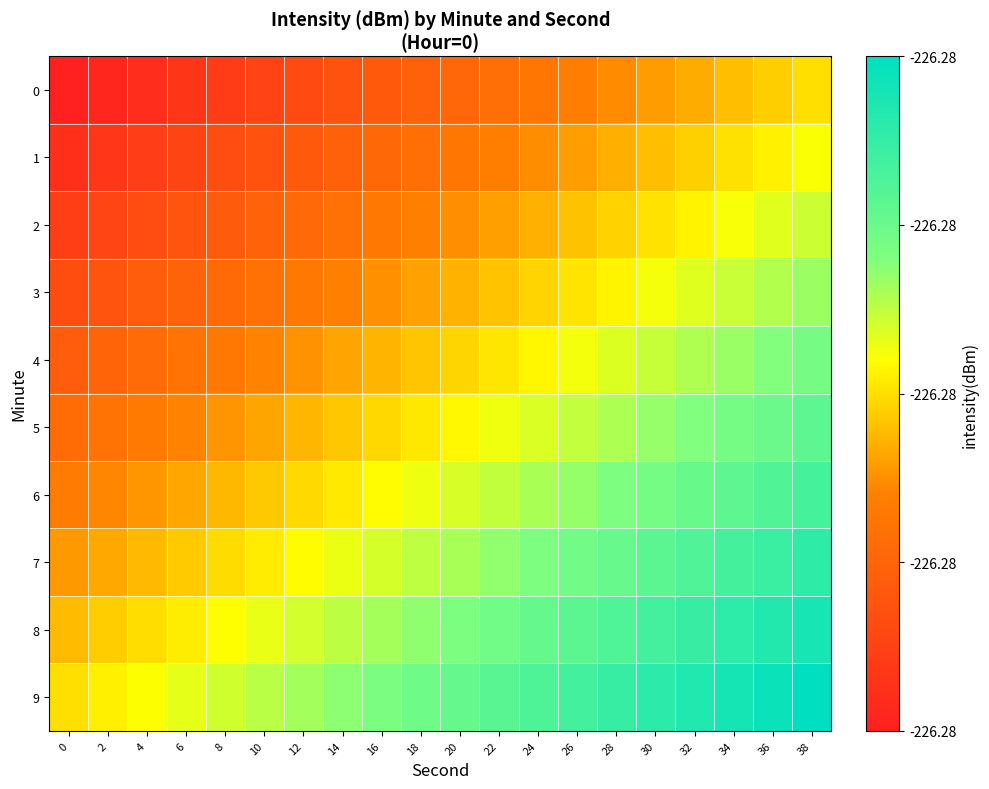

Reading left to right, extract all data points from this chart.

0: 0=0.0	2=0.0	4=0.1	6=0.1	8=0.1	10=0.1	12=0.2	14=0.2	16=0.2	18=0.2	20=0.3	22=0.3	24=0.3	26=0.3	28=0.4	30=0.4	32=0.4	34=0.4	36=0.5	38=0.5
1: 0=0.1	2=0.1	4=0.1	6=0.1	8=0.2	10=0.2	12=0.2	14=0.2	16=0.3	18=0.3	20=0.3	22=0.3	24=0.4	26=0.4	28=0.4	30=0.5	32=0.5	34=0.5	36=0.5	38=0.6
2: 0=0.1	2=0.1	4=0.2	6=0.2	8=0.2	10=0.2	12=0.3	14=0.3	16=0.3	18=0.3	20=0.4	22=0.4	24=0.4	26=0.5	28=0.5	30=0.5	32=0.5	34=0.6	36=0.6	38=0.6
3: 0=0.2	2=0.2	4=0.2	6=0.2	8=0.3	10=0.3	12=0.3	14=0.4	16=0.4	18=0.4	20=0.4	22=0.5	24=0.5	26=0.5	28=0.5	30=0.6	32=0.6	34=0.6	36=0.6	38=0.7
4: 0=0.2	2=0.2	4=0.3	6=0.3	8=0.3	10=0.4	12=0.4	14=0.4	16=0.4	18=0.5	20=0.5	22=0.5	24=0.5	26=0.6	28=0.6	30=0.6	32=0.6	34=0.7	36=0.7	38=0.7
5: 0=0.3	2=0.3	4=0.3	6=0.4	8=0.4	10=0.4	12=0.4	14=0.5	16=0.5	18=0.5	20=0.5	22=0.6	24=0.6	26=0.6	28=0.6	30=0.7	32=0.7	34=0.7	36=0.8	38=0.8
6: 0=0.3	2=0.4	4=0.4	6=0.4	8=0.4	10=0.5	12=0.5	14=0.5	16=0.5	18=0.6	20=0.6	22=0.6	24=0.6	26=0.7	28=0.7	30=0.7	32=0.8	34=0.8	36=0.8	38=0.8
7: 0=0.4	2=0.4	4=0.4	6=0.5	8=0.5	10=0.5	12=0.5	14=0.6	16=0.6	18=0.6	20=0.7	22=0.7	24=0.7	26=0.7	28=0.8	30=0.8	32=0.8	34=0.8	36=0.9	38=0.9
8: 0=0.4	2=0.5	4=0.5	6=0.5	8=0.5	10=0.6	12=0.6	14=0.6	16=0.7	18=0.7	20=0.7	22=0.7	24=0.8	26=0.8	28=0.8	30=0.8	32=0.9	34=0.9	36=0.9	38=0.9
9: 0=0.5	2=0.5	4=0.6	6=0.6	8=0.6	10=0.6	12=0.7	14=0.7	16=0.7	18=0.7	20=0.8	22=0.8	24=0.8	26=0.8	28=0.9	30=0.9	32=0.9	34=0.9	36=1.0	38=1.0